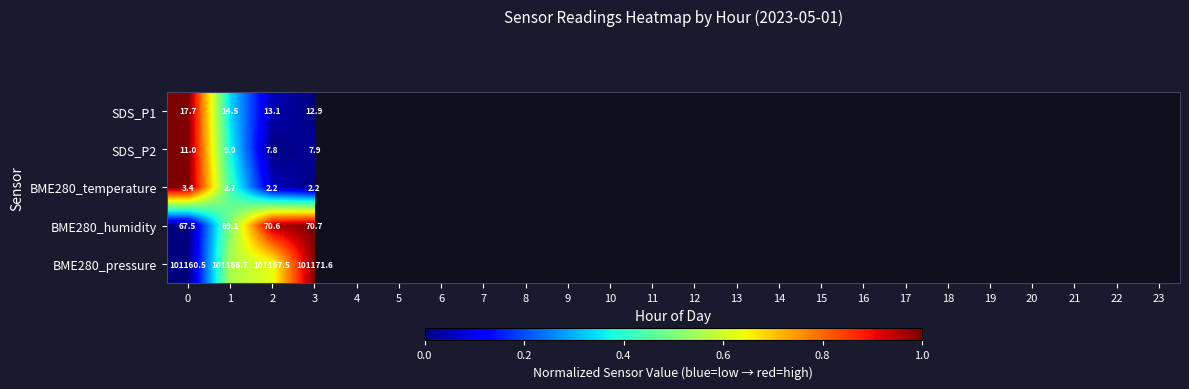

Is it true that BME280_humidity equals 93.0 at 0?

False